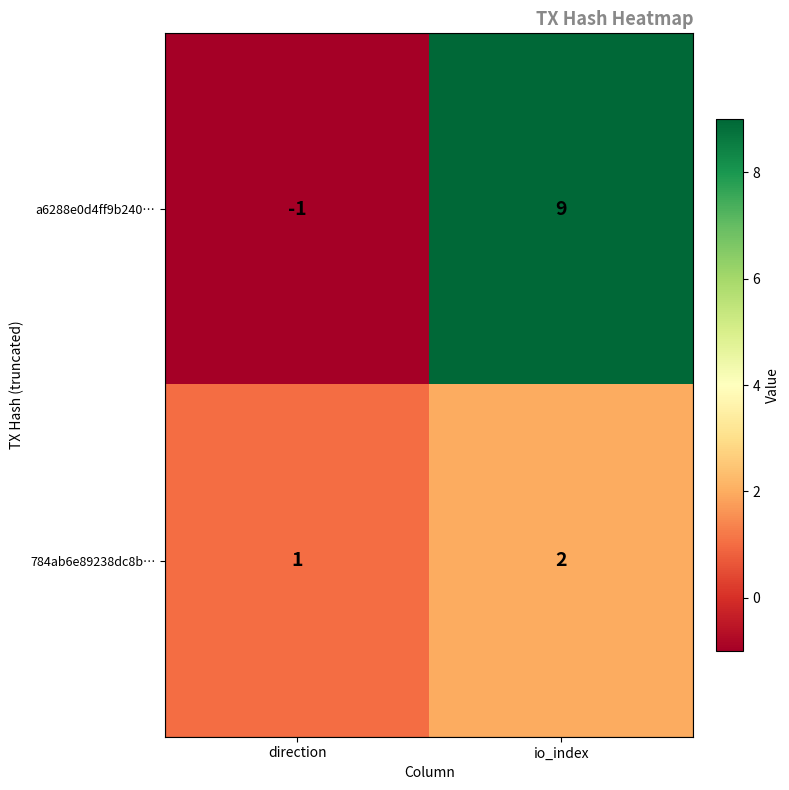

What is the greatest value displayed?

9